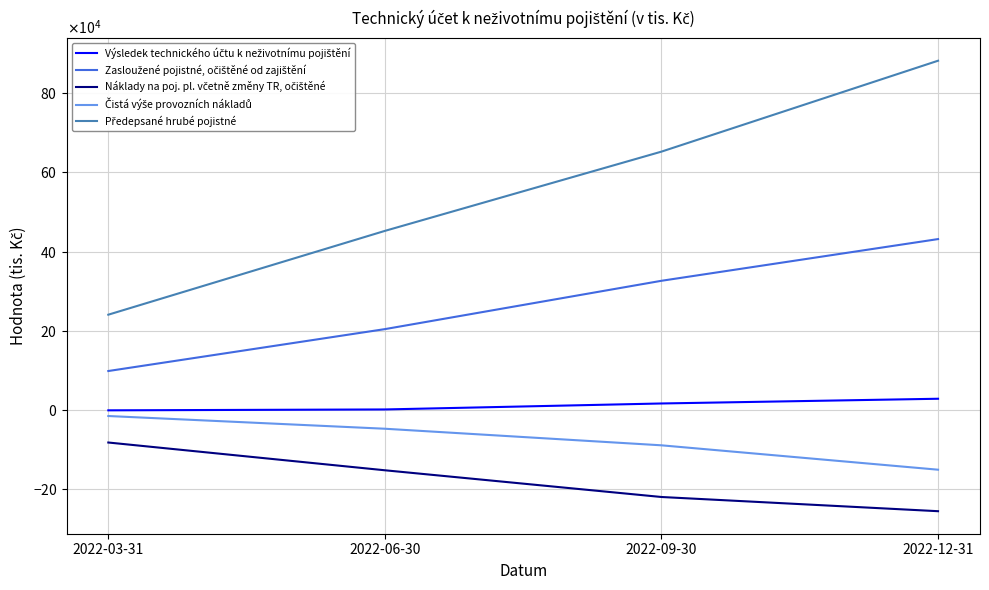

How many Předepsané hrubé pojistné values are between 452362 and 882342?

3